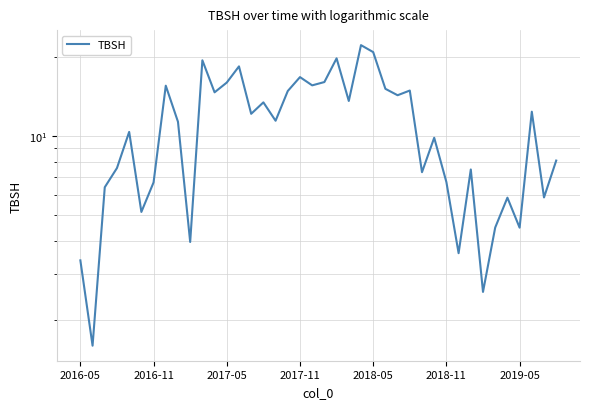

What is the greatest value displayed?

22.2